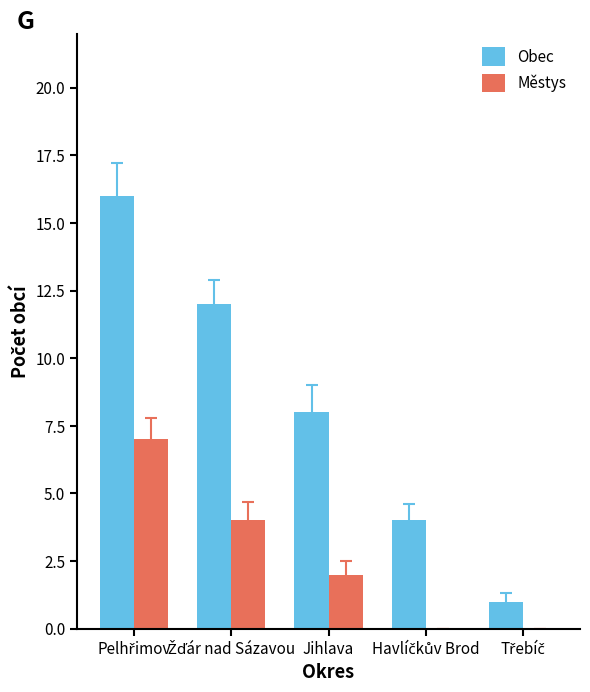

What is the sum of all Obec values?

41